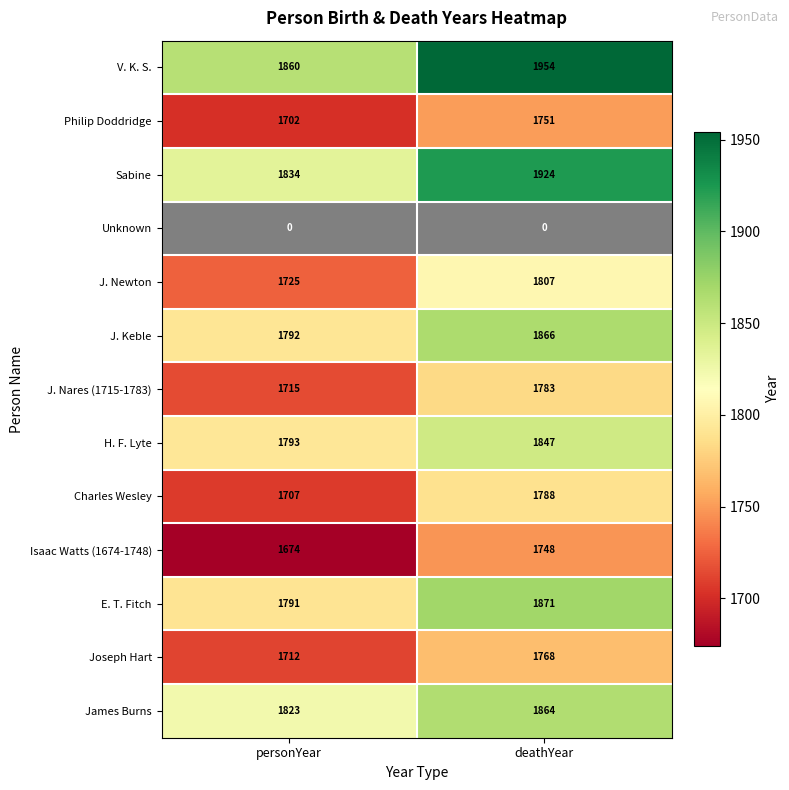

At which category is the sum across all series the highest?

deathYear